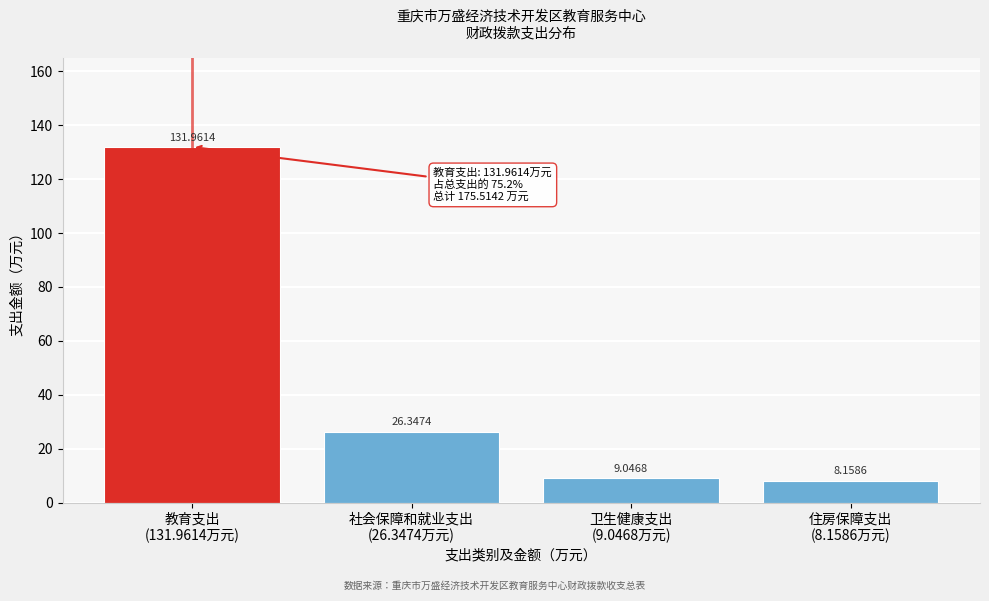

What is the average value?

43.9